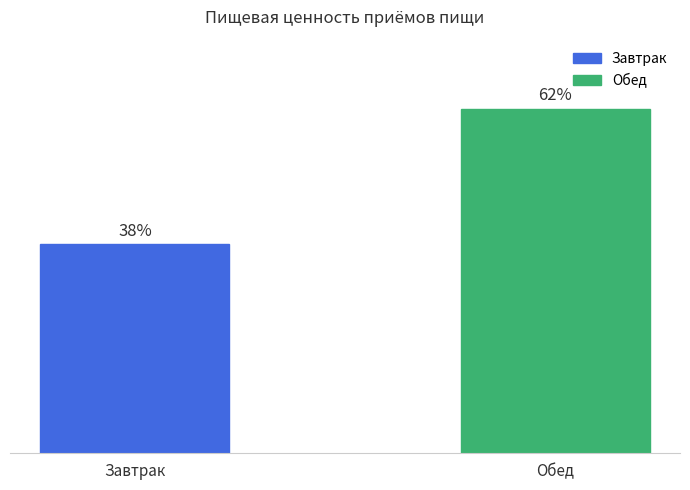

Does the chart contain any negative values?

No